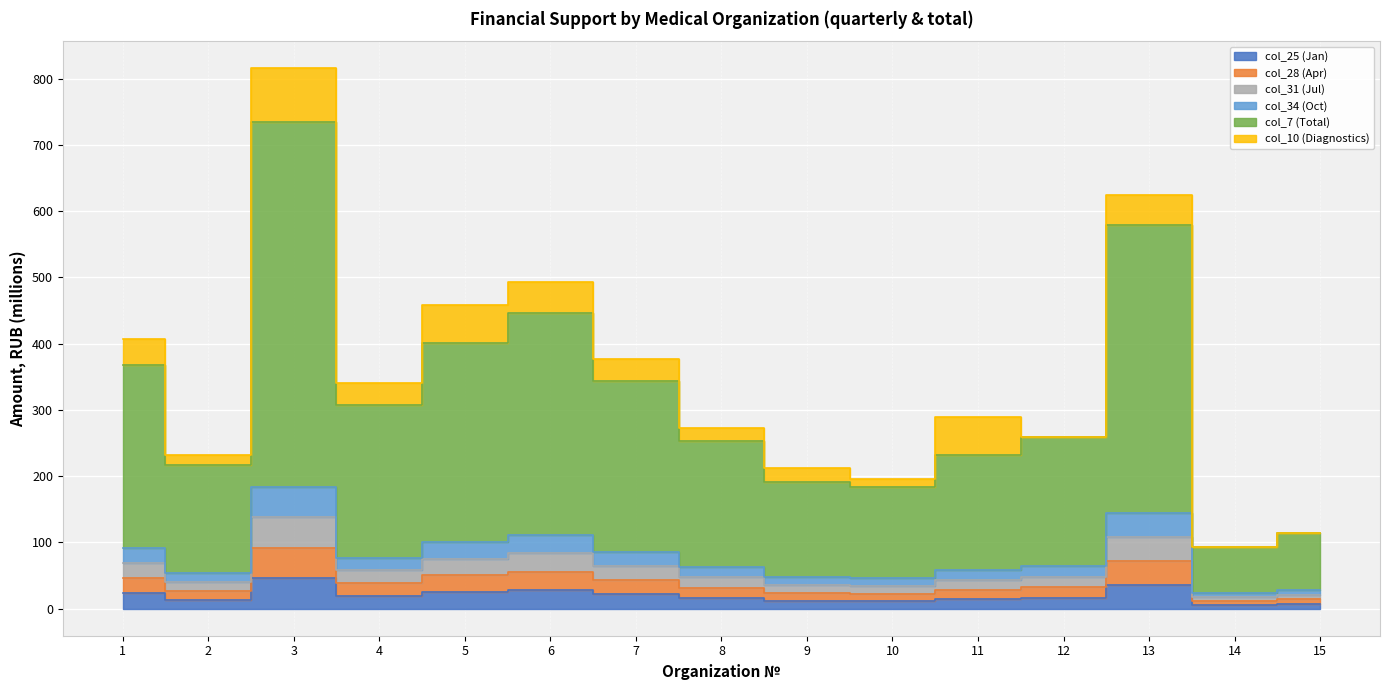

The col_25 (Jan) series shows 18.1 at 9. True or false?

False